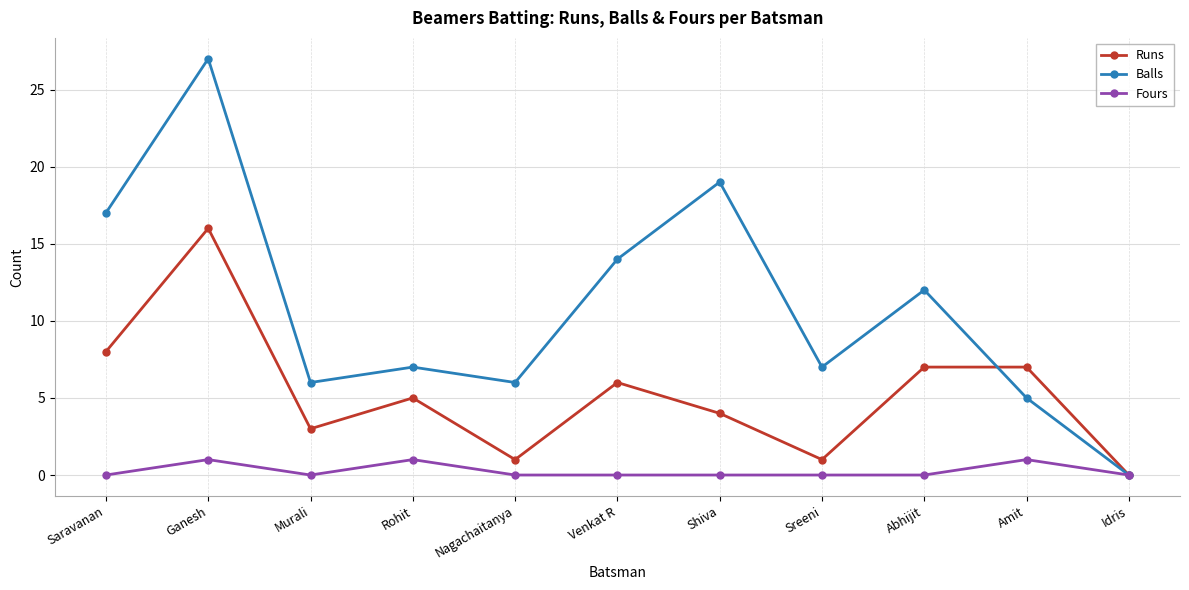

Is the value of Balls at Sreeni greater than the value of Fours at Ganesh?

Yes